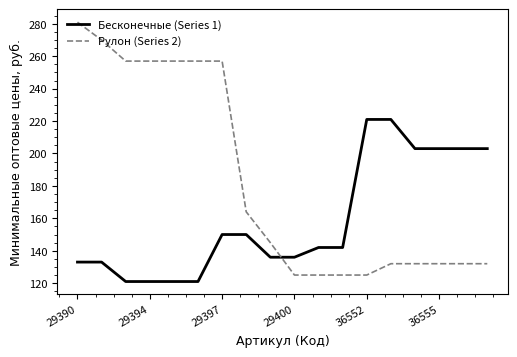

Which series has the widest spread of values?

Рулон (Series 2)